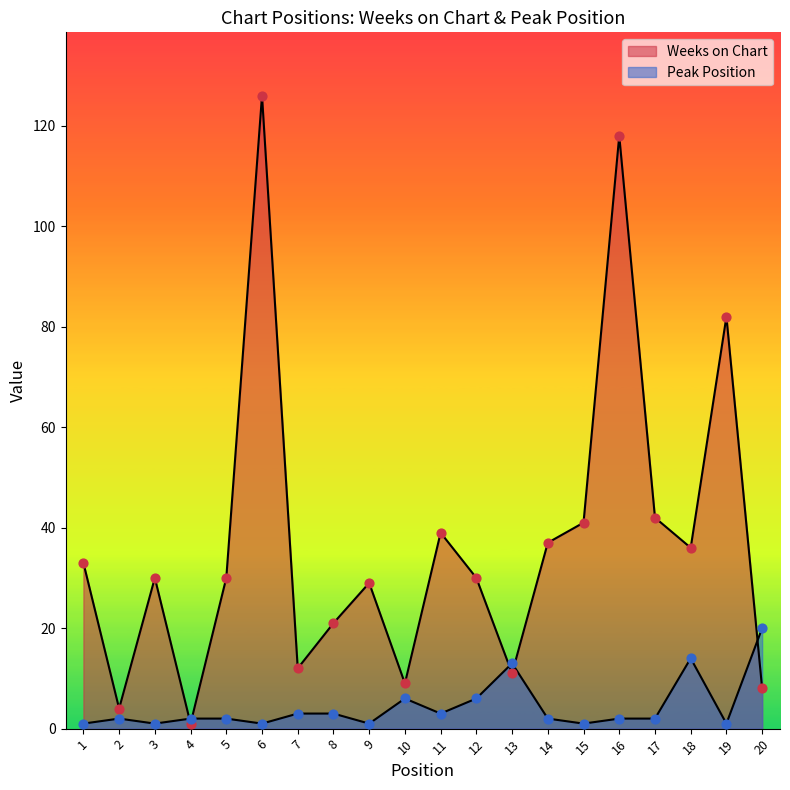

Is the value of Weeks on Chart at 3 greater than the value of Peak Position at 14?

Yes